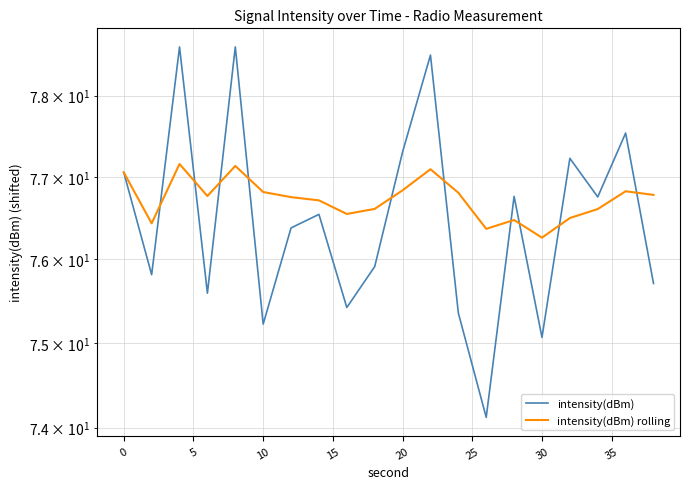

What is the minimum value shown in the chart?

74.1